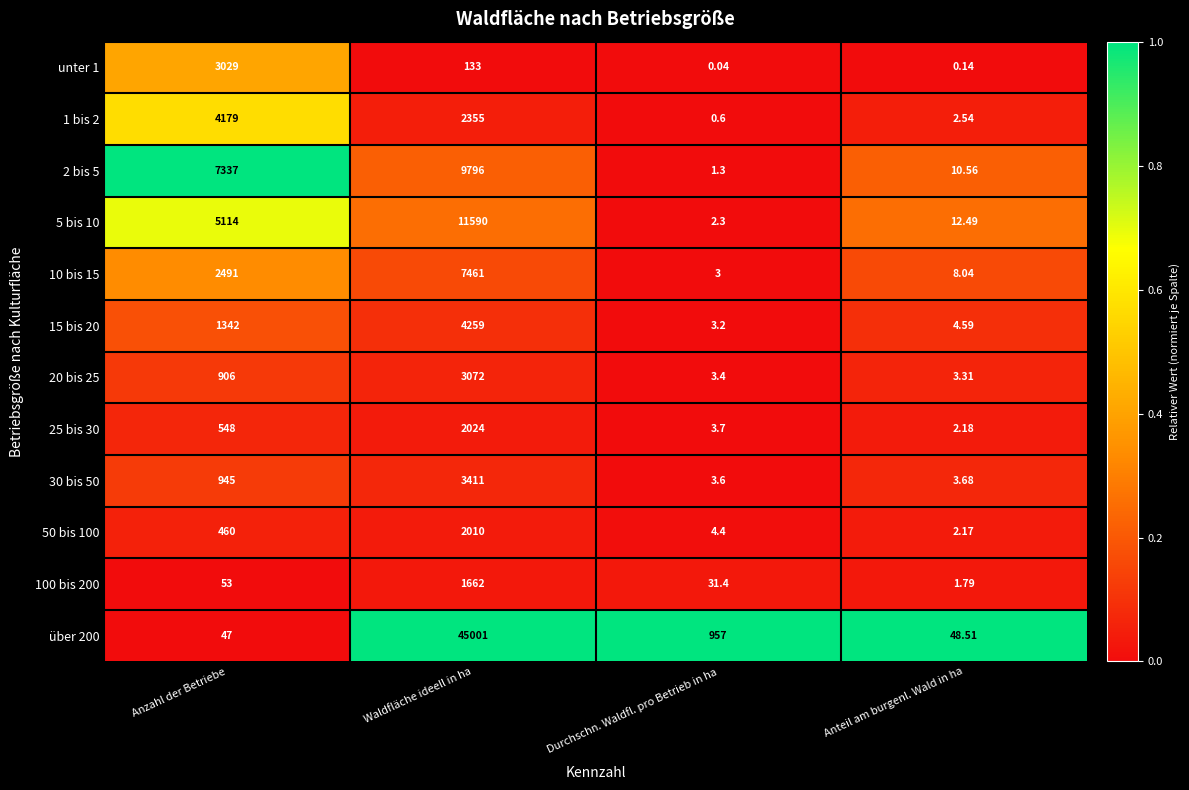

List the series in order of their peak value, lowest first.

100 bis 200, 50 bis 100, 25 bis 30, unter 1, 20 bis 25, 30 bis 50, 1 bis 2, 15 bis 20, 10 bis 15, 2 bis 5, 5 bis 10, über 200